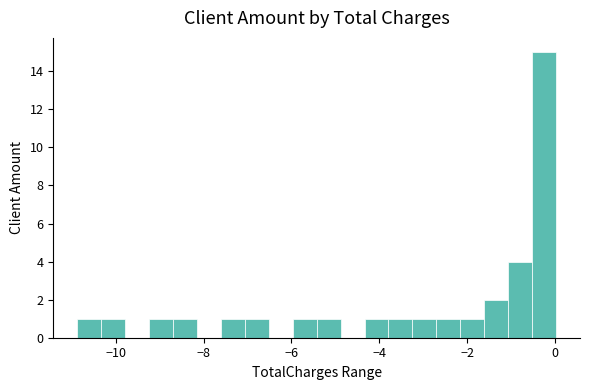

Read against the x-axis, roughly where is the centre of the tallest bar?

-0.2